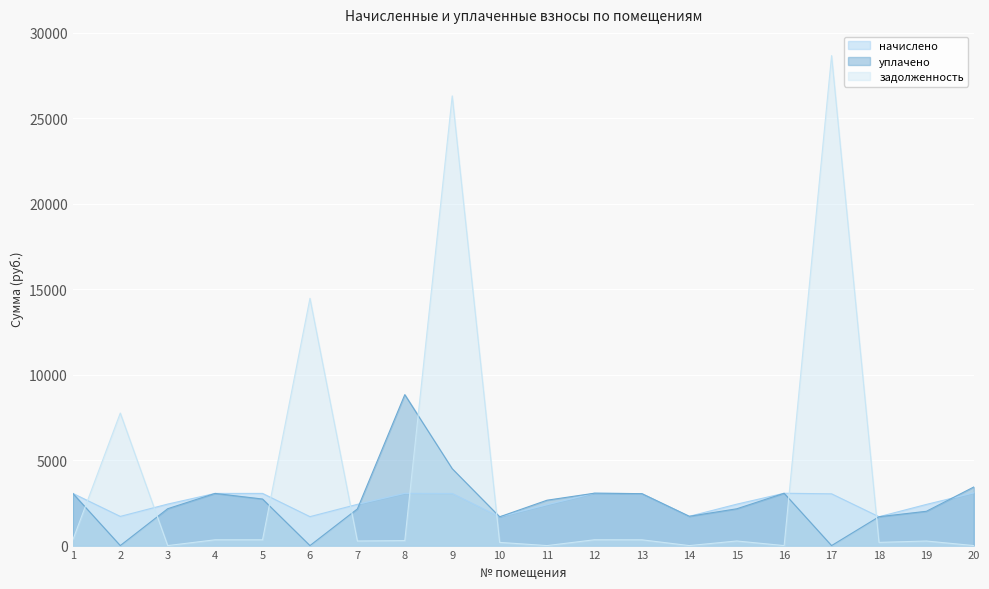

How many interior local peaks does the задолженность series have?

7